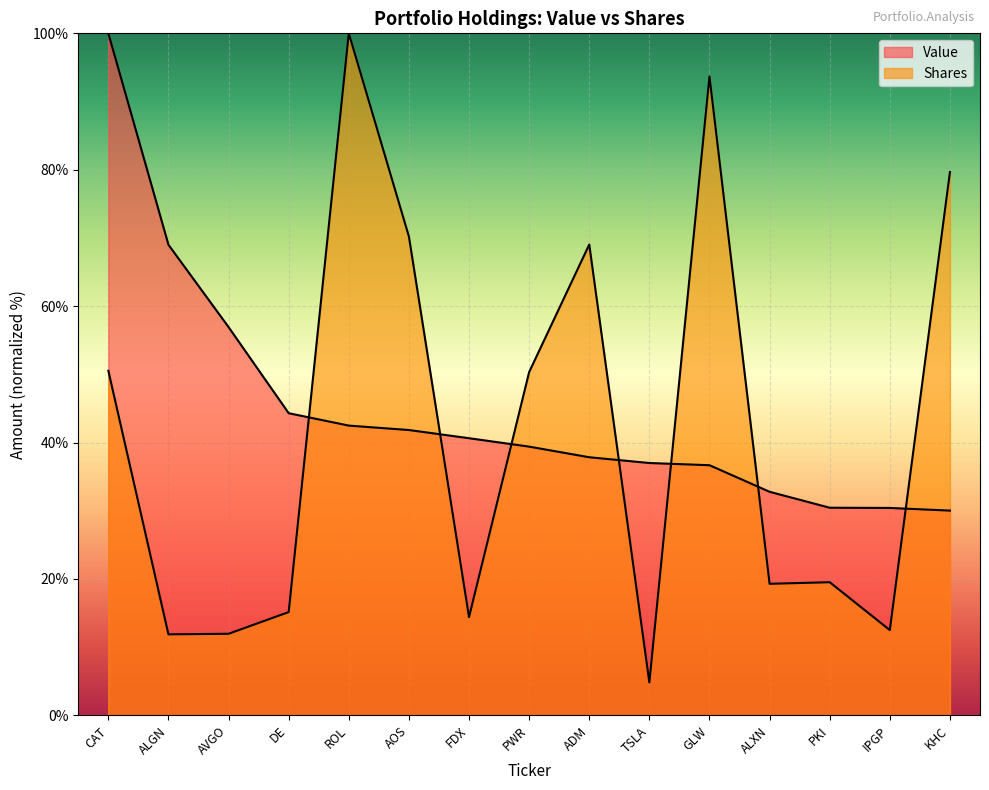

True or false: Value has a value of 37.0 at TSLA.

True